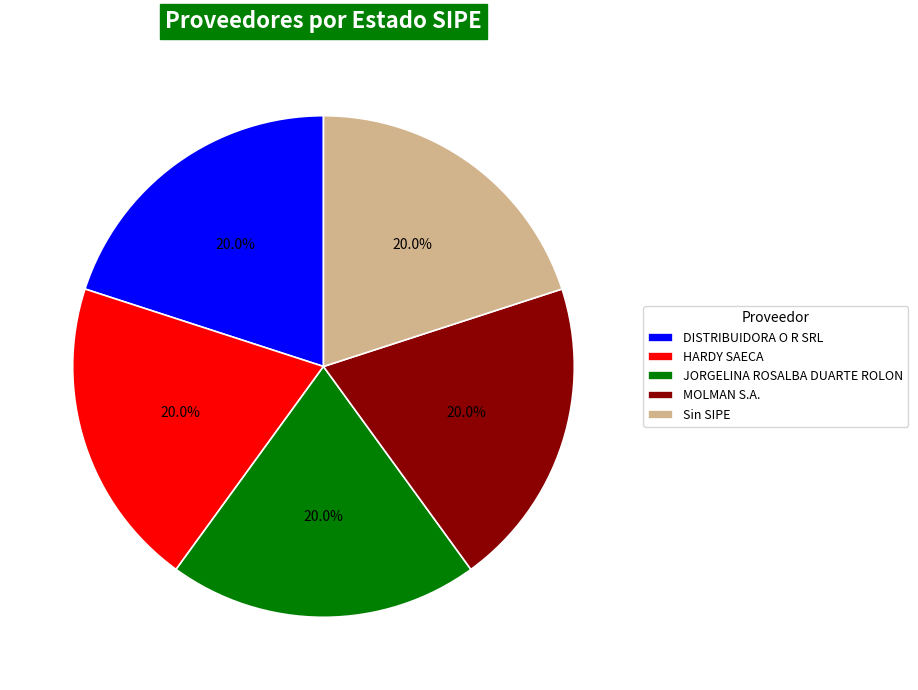

What is the ratio of the value at DISTRIBUIDORA O R SRL to the value at MOLMAN S.A.?

1.0